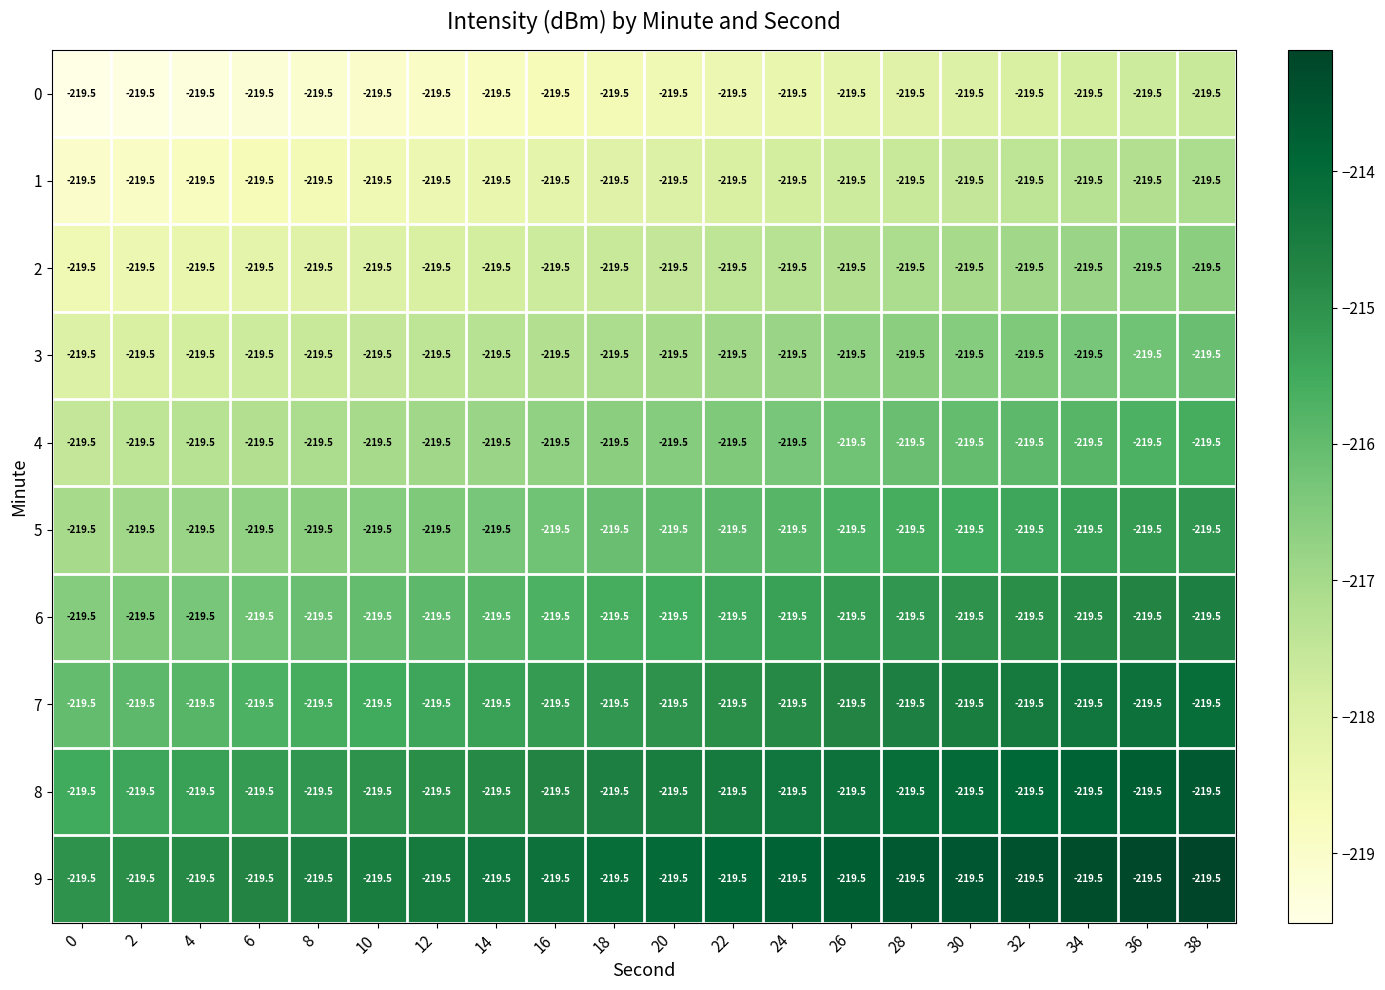

The 7 series shows -53.5 at 18. True or false?

False